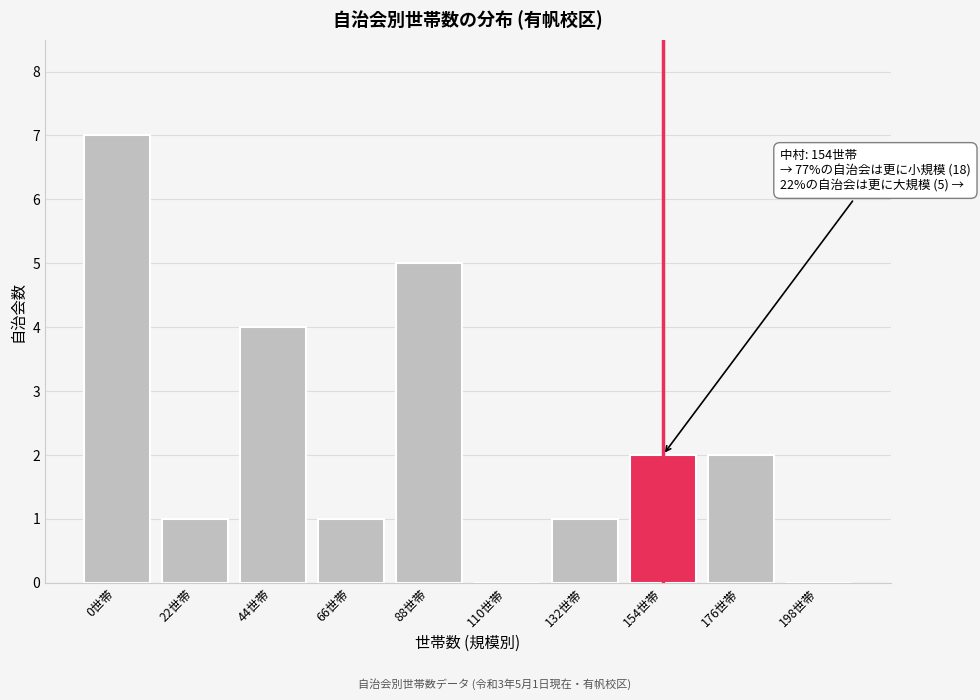

Reading left to right, list all the values displayed in this chart.

0世帯=7	22世帯=1	44世帯=4	66世帯=1	88世帯=5	110世帯=0	132世帯=1	154世帯=2	176世帯=2	198世帯=0